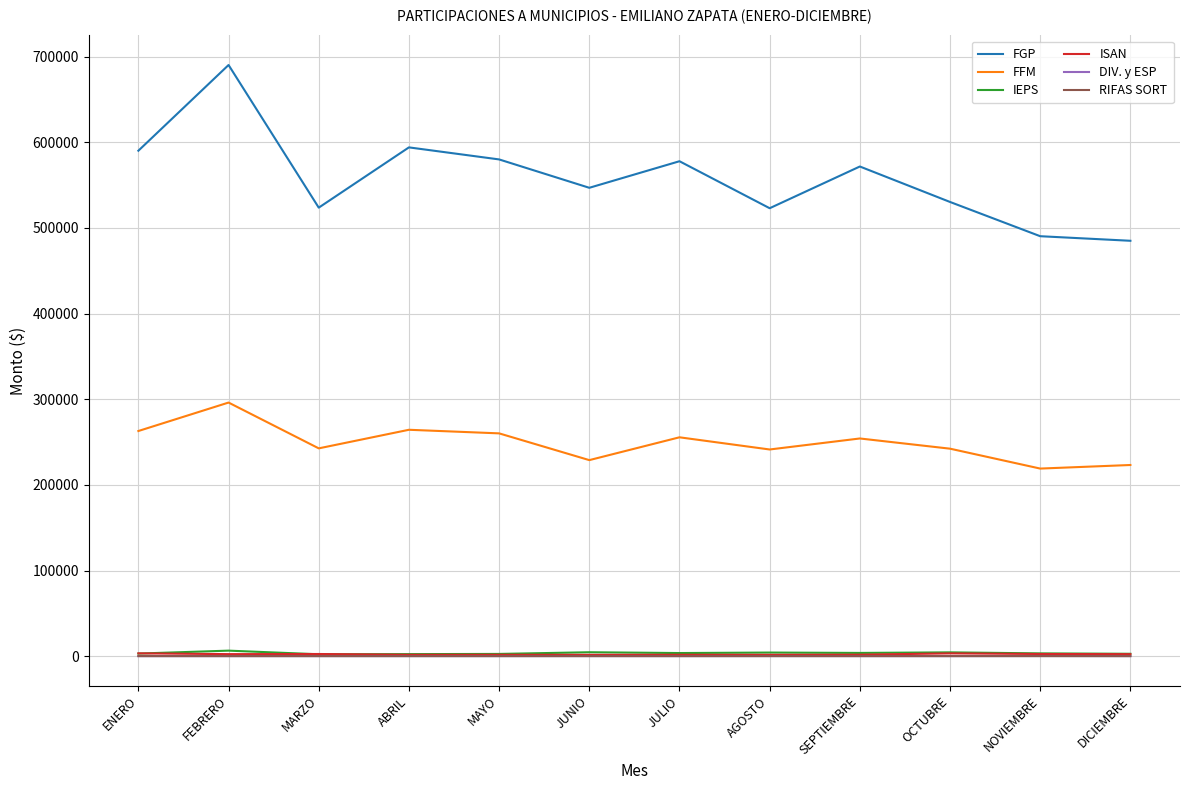

Which category has the highest value across all series?

FEBRERO